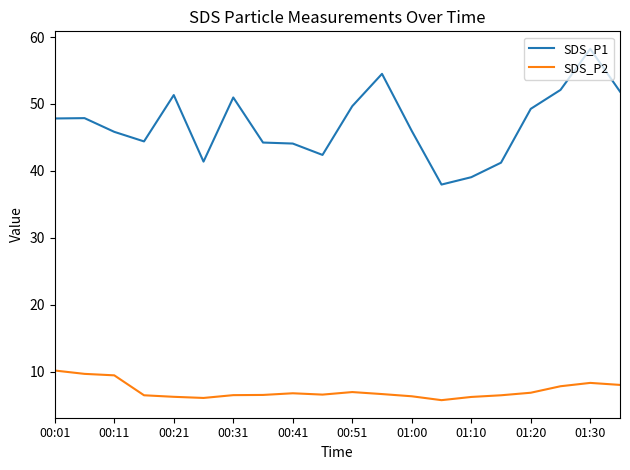

Rank the series by their average value, from highest to lowest.

SDS_P1, SDS_P2